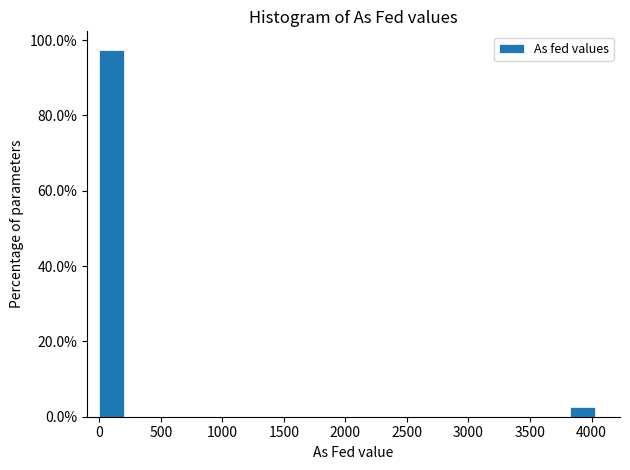

Reading left to right, transcribe this chart: for each bar, give the range it covers on the x-axis and its height. Neither the bar edges nor the heights are printed on the chart, so give them approximately, as read against the axes.

0 to 200: 98
200 to 400: 0
400 to 600: 0
600 to 800: 0
800 to 1000: 0
1000 to 1200: 0
1200 to 1400: 0
1400 to 1600: 0
1600 to 1800: 0
1800 to 2000: 0
2000 to 2200: 0
2200 to 2400: 0
2400 to 2600: 0
2600 to 2800: 0
2800 to 3000: 0
3000 to 3200: 0
3200 to 3450: 0
3450 to 3650: 0
3650 to 3850: 0
3850 to 4050: 2